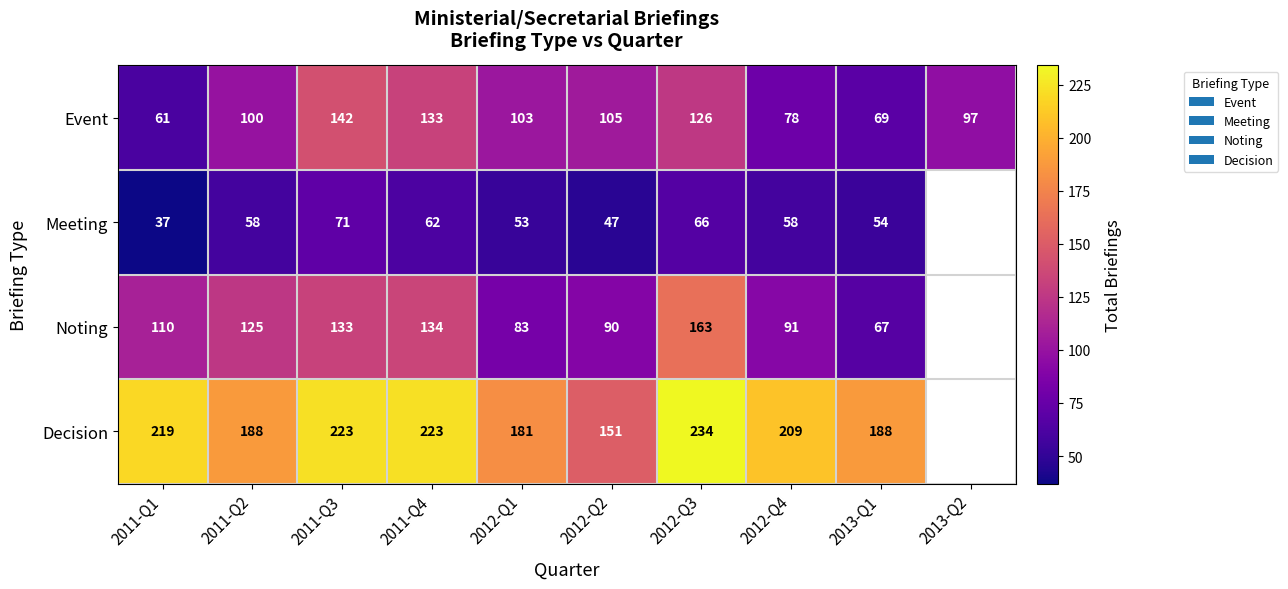

What is the sum of the Event values at 2012-Q3 and 2013-Q1?

195